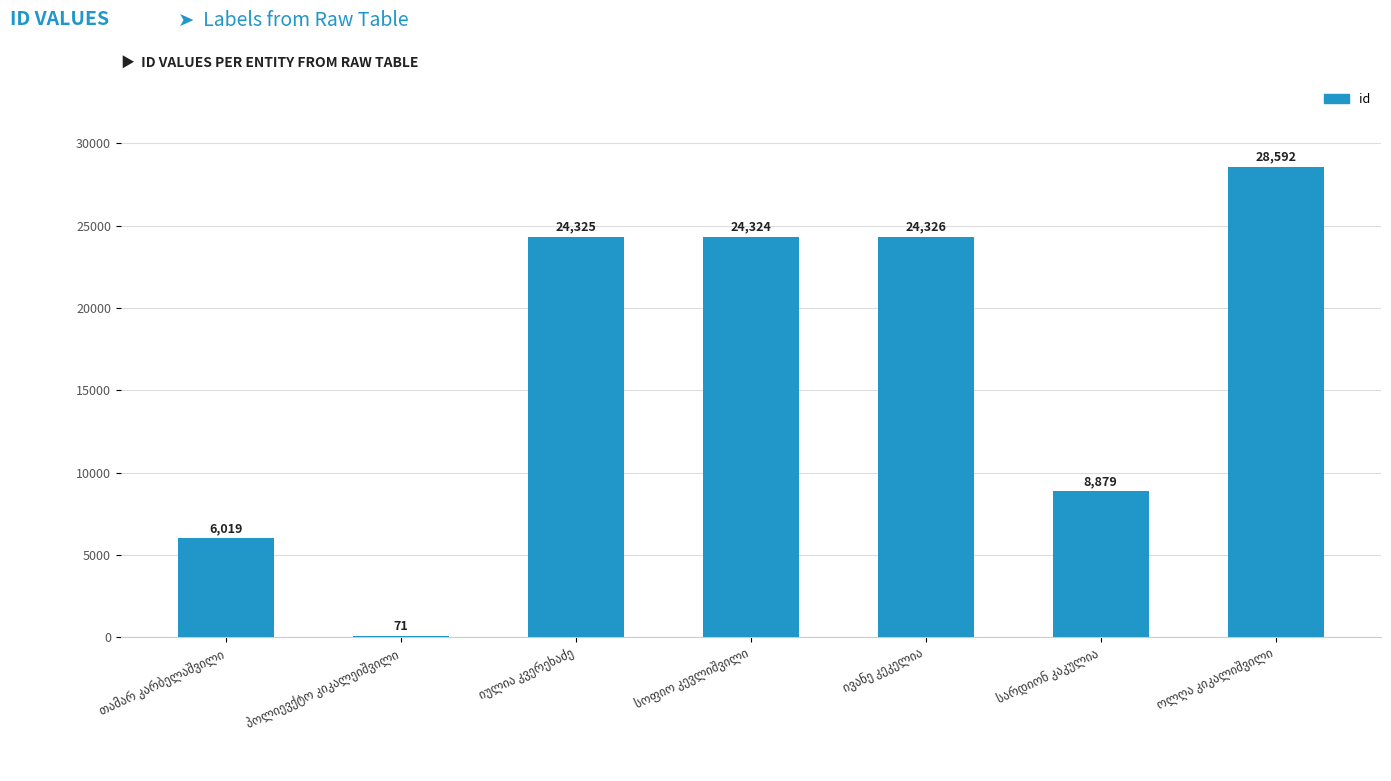

What is the sum of all values?

116536